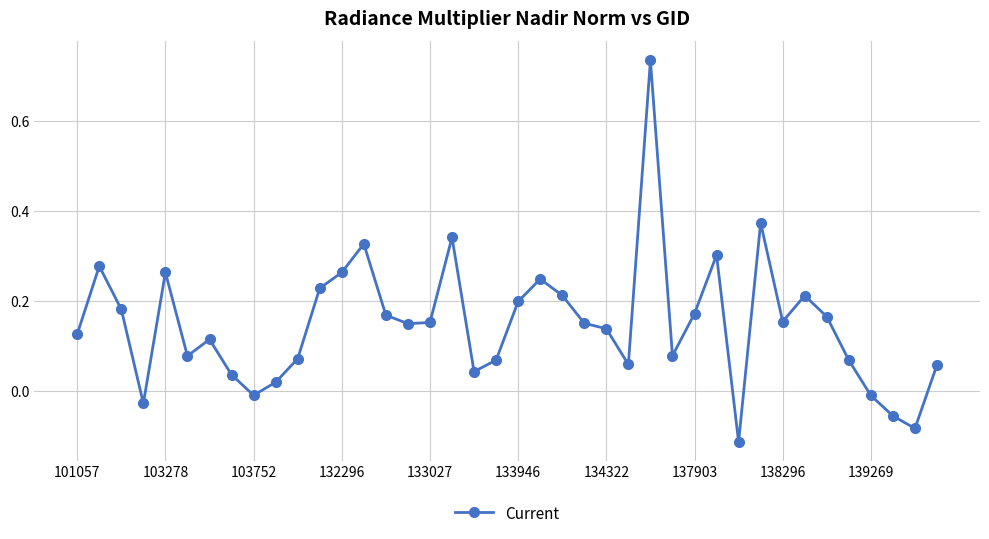

What is the sum of all values?

5.9